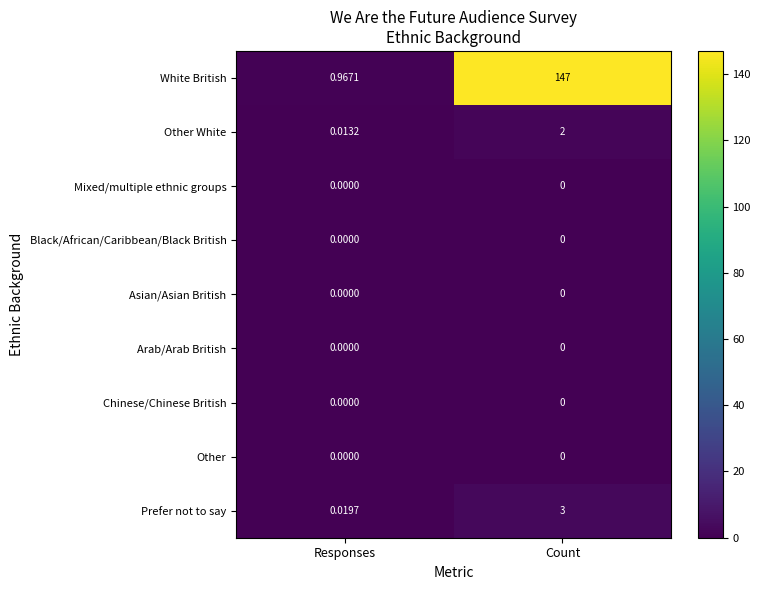

Which series has the widest spread of values?

White British